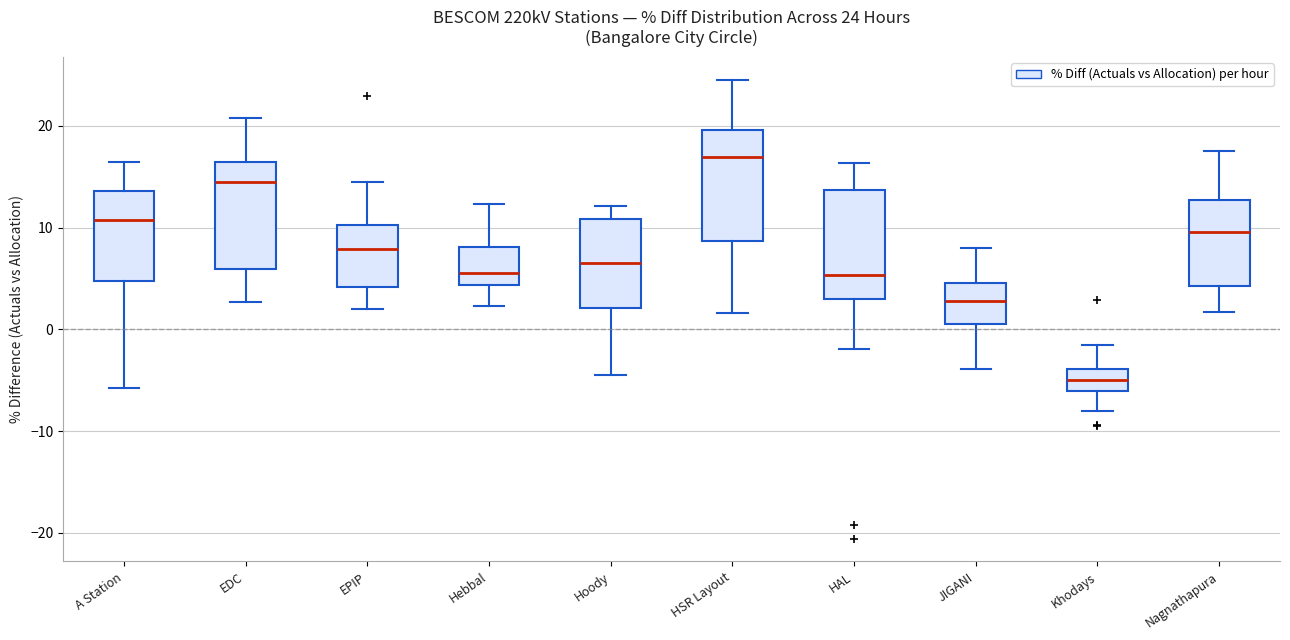

Which box has the lowest median line?

Khodays